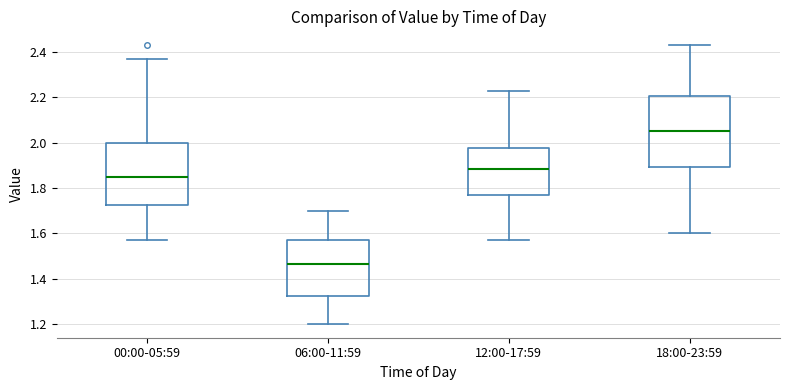

Reading left to right, read every box against the y-axis: the position of its median line, the range the box covers, and the ends of its whiskers. The values are not printed on the chart, so give them approximately, as read against the axis.

00:00-05:59: median 1.86, box 1.72 to 2.00, whiskers 1.58 to 2.38
06:00-11:59: median 1.46, box 1.32 to 1.58, whiskers 1.20 to 1.70
12:00-17:59: median 1.88, box 1.78 to 1.98, whiskers 1.58 to 2.24
18:00-23:59: median 2.06, box 1.90 to 2.20, whiskers 1.60 to 2.44